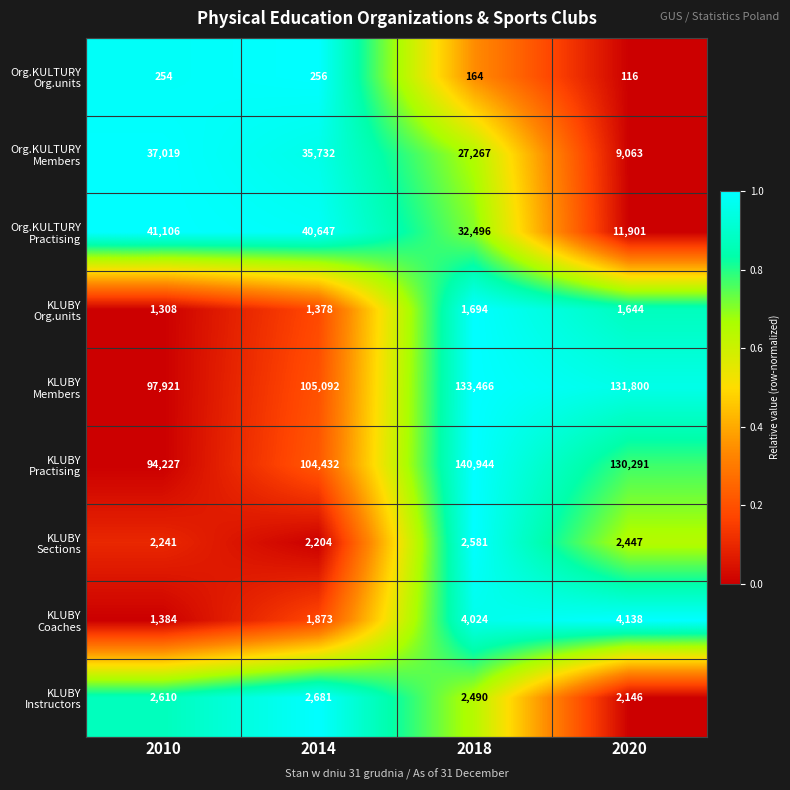

Which label corresponds to the smallest value in the chart?

2020